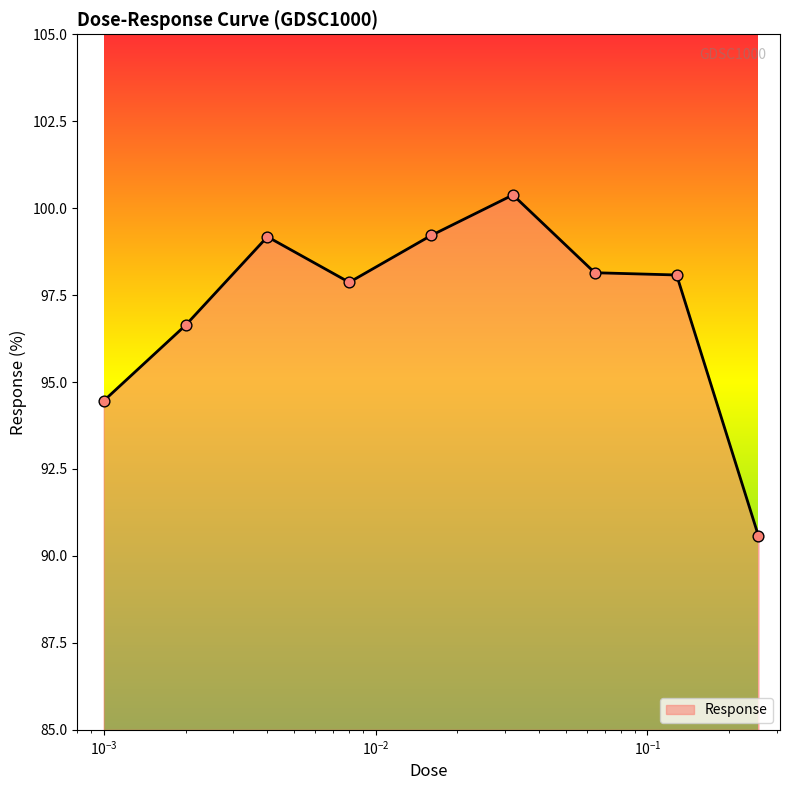

What is the maximum value shown in the chart?

100.4